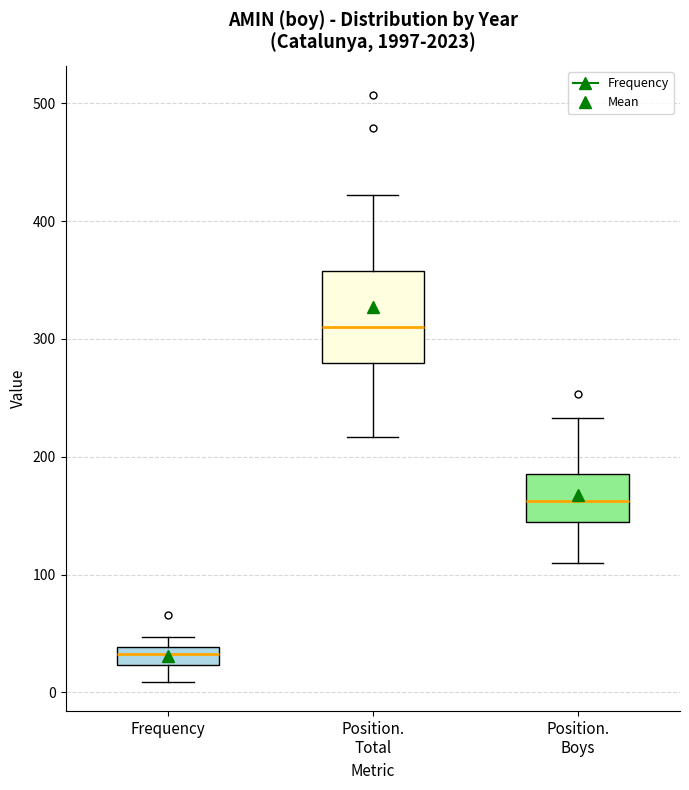

Reading left to right, read every box against the y-axis: the position of its median line, the range the box covers, and the ends of its whiskers. The values are not printed on the chart, so give them approximately, as read against the axis.

Frequency: median 30, box 20 to 40, whiskers 10 to 50
Position. Total: median 310, box 280 to 360, whiskers 220 to 420
Position. Boys: median 160, box 140 to 190, whiskers 110 to 230